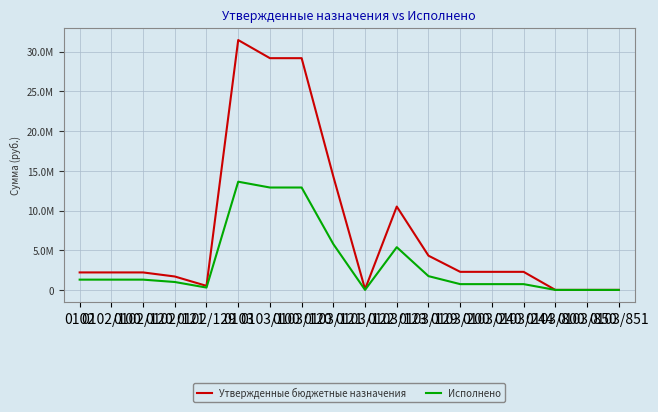

What position from the left is 0103/800?

16